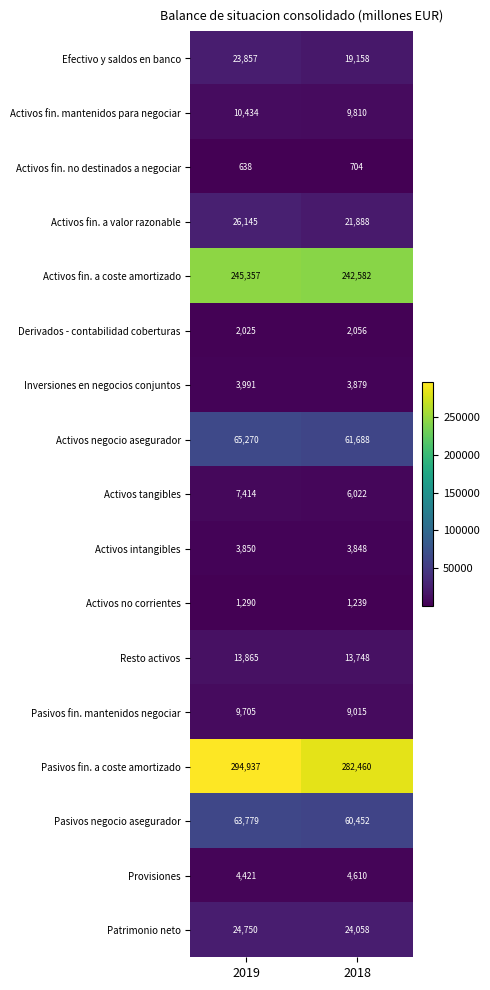

What is the maximum value shown in the chart?

294937